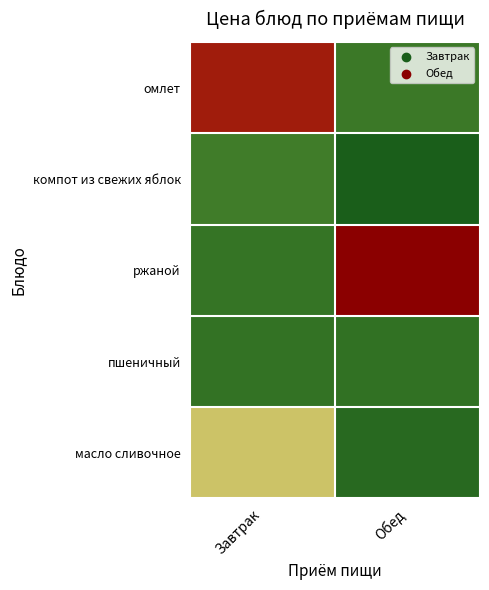

Which label corresponds to the smallest value in the chart?

Обед